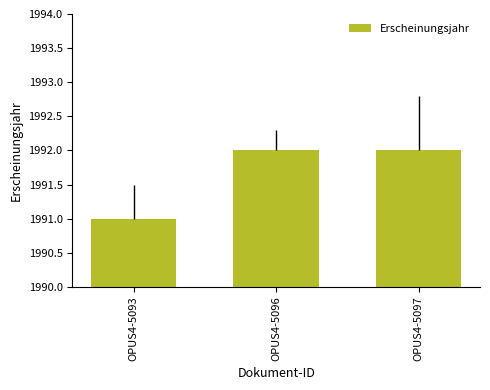

Which has a higher value, OPUS4-5093 or OPUS4-5096?

OPUS4-5096